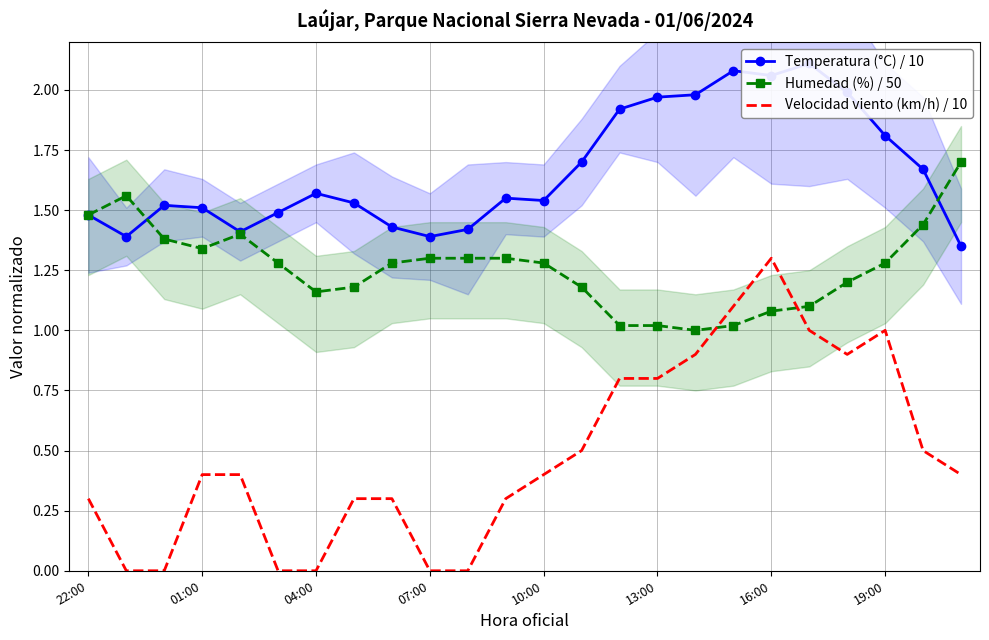

True or false: Humedad (%) / 50 and Velocidad viento (km/h) / 10 intersect in this chart.

True